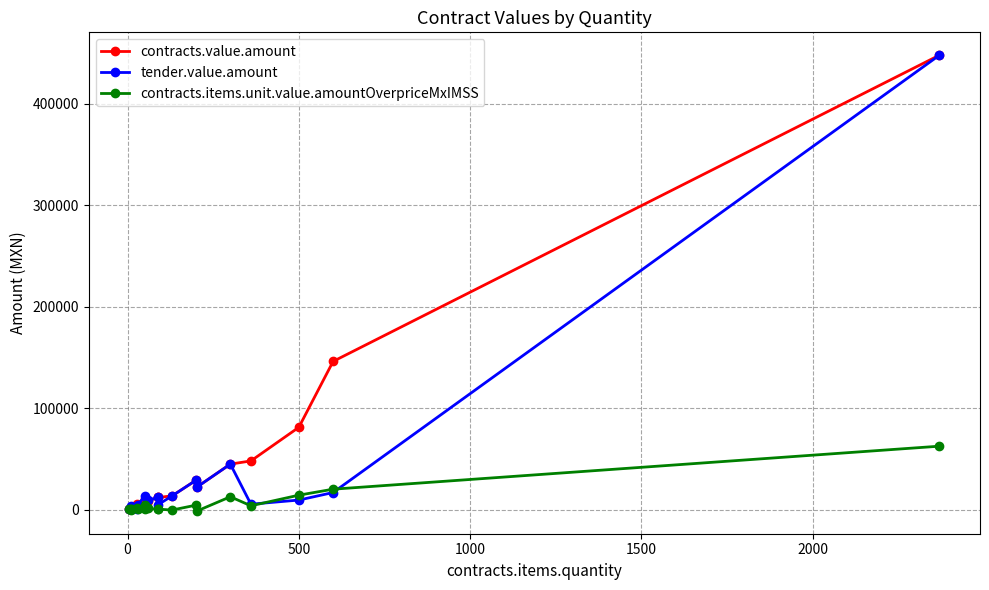

How many lines are shown in the chart?

3